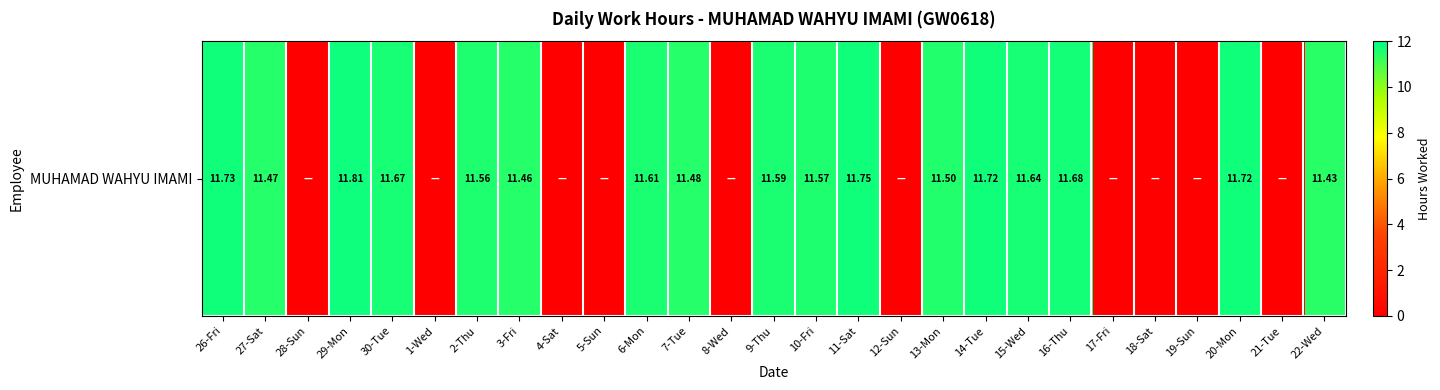

Reading right to left, what are all the values shown in this chart?

11.4	0.0	11.7	0.0	0.0	0.0	11.7	11.6	11.7	11.5	0.0	11.8	11.6	11.6	0.0	11.5	11.6	0.0	0.0	11.5	11.6	0.0	11.7	11.8	0.0	11.5	11.7